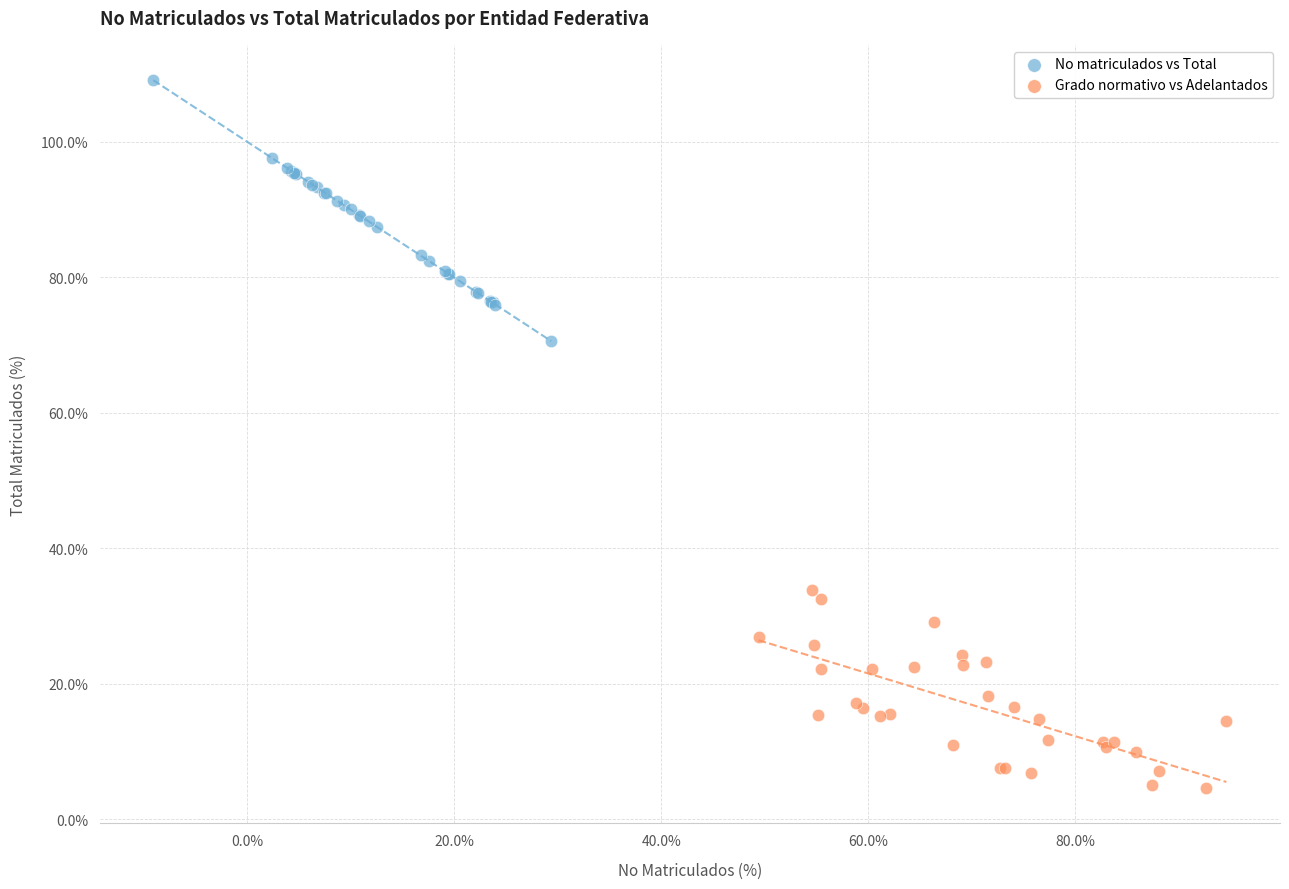

Which series reaches the maximum Y coordinate?

No matriculados vs Total